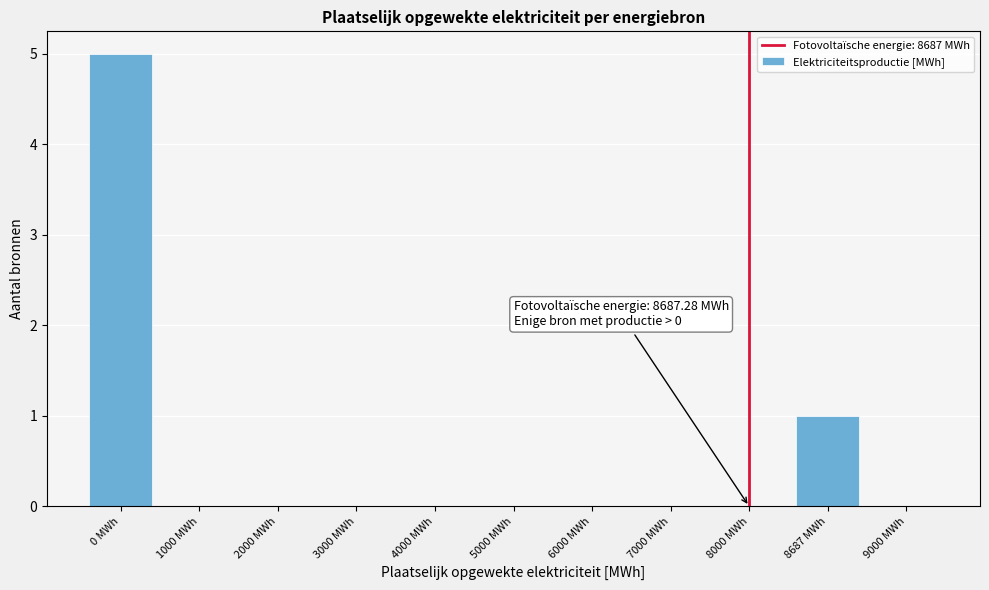

Reading left to right, what are all the values shown in this chart?

0 MWh=5	1000 MWh=0	2000 MWh=0	3000 MWh=0	4000 MWh=0	5000 MWh=0	6000 MWh=0	7000 MWh=0	8000 MWh=0	8687 MWh=1	9000 MWh=0